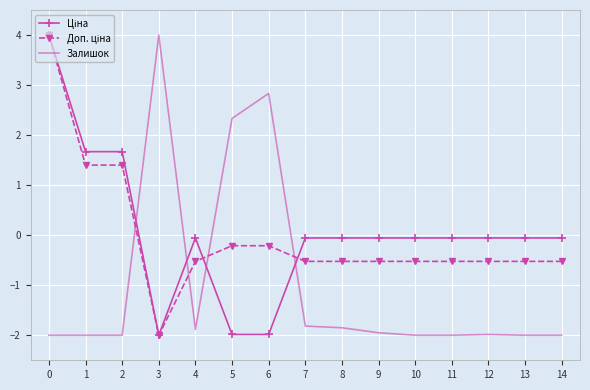

What is the maximum value shown in the chart?

4.0